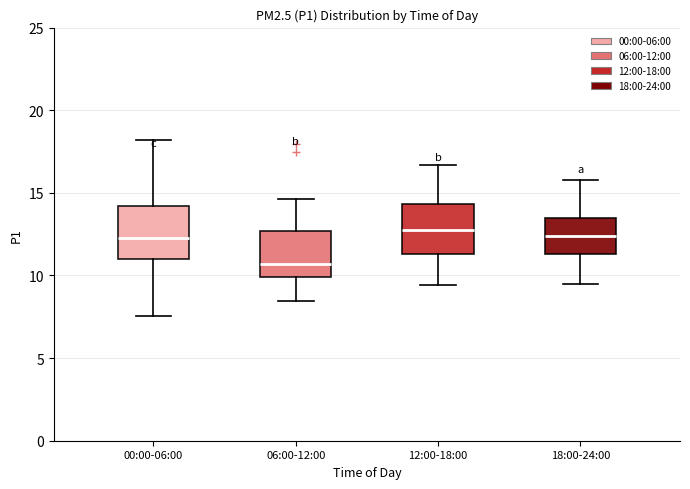

Reading left to right, read every box against the y-axis: the position of its median line, the range the box covers, and the ends of its whiskers. The values are not printed on the chart, so give them approximately, as read against the axis.

00:00-06:00: median 12.5, box 11.0 to 14.0, whiskers 7.5 to 18.0
06:00-12:00: median 10.5, box 10.0 to 12.5, whiskers 8.5 to 14.5
12:00-18:00: median 13.0, box 11.5 to 14.5, whiskers 9.5 to 16.5
18:00-24:00: median 12.5, box 11.5 to 13.5, whiskers 9.5 to 16.0